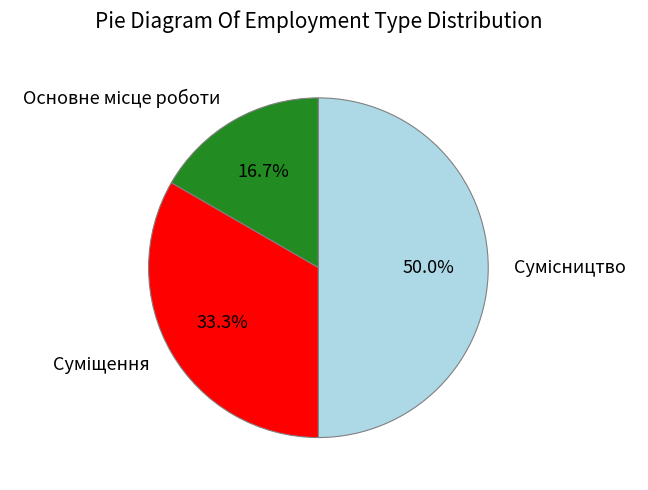

How much of the chart is everything except Сумісництво?

50.0%